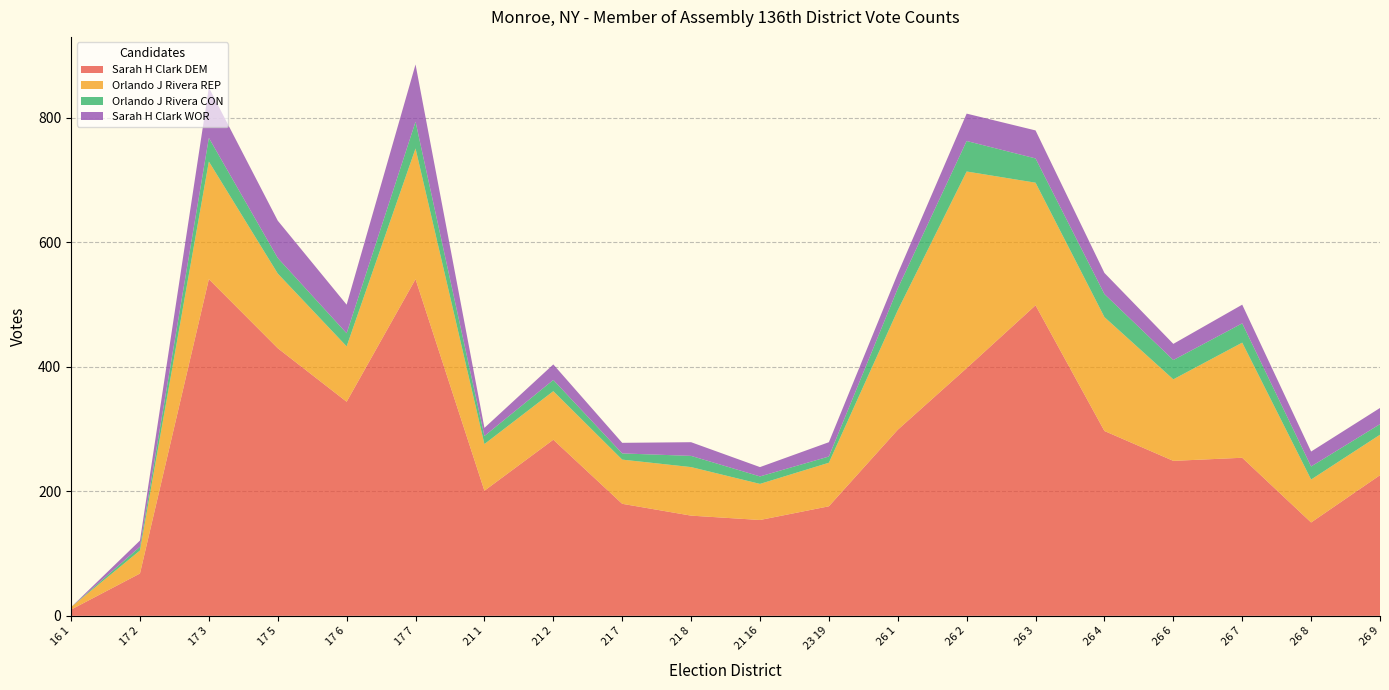

Reading right to left, extract all data points from this chart.

Sarah H Clark DEM: 26 9=226	26 8=150	26 7=254	26 6=249	26 4=297	26 3=499	26 2=398	26 1=299	23 19=176	21 16=154	21 8=161	21 7=180	21 2=283	21 1=201	17 7=541	17 6=344	17 5=430	17 3=541	17 2=68	16 1=10
Orlando J Rivera REP: 26 9=65	26 8=69	26 7=185	26 6=131	26 4=183	26 3=197	26 2=316	26 1=192	23 19=70	21 16=58	21 8=78	21 7=71	21 2=78	21 1=75	17 7=210	17 6=89	17 5=120	17 3=189	17 2=37	16 1=4
Orlando J Rivera CON: 26 9=17	26 8=21	26 7=31	26 6=31	26 4=37	26 3=39	26 2=49	26 1=35	23 19=10	21 16=12	21 8=18	21 7=10	21 2=18	21 1=13	17 7=43	17 6=21	17 5=25	17 3=38	17 2=6	16 1=0
Sarah H Clark WOR: 26 9=26	26 8=24	26 7=30	26 6=26	26 4=34	26 3=45	26 2=44	26 1=24	23 19=23	21 16=15	21 8=22	21 7=17	21 2=25	21 1=13	17 7=92	17 6=46	17 5=60	17 3=81	17 2=10	16 1=0